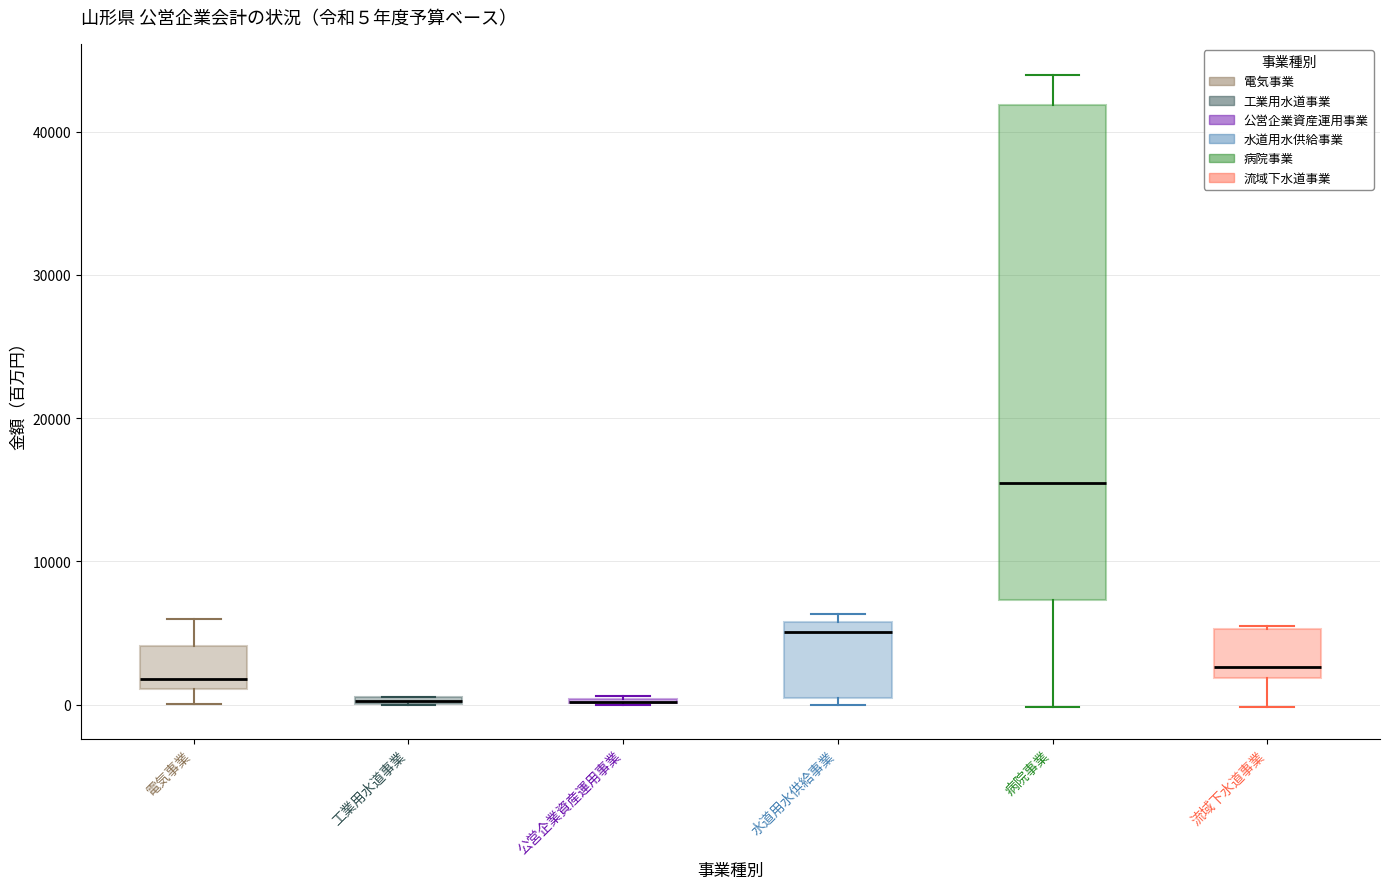

Which box is the tallest, from its lower edge to its upper edge?

病院事業